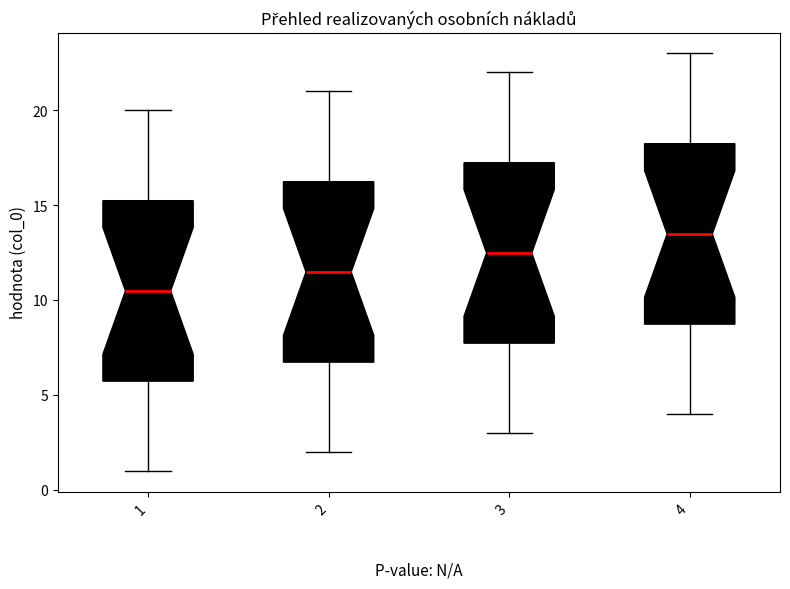

Reading left to right, read every box against the y-axis: the position of its median line, the range the box covers, and the ends of its whiskers. The values are not printed on the chart, so give them approximately, as read against the axis.

1: median 10.5, box 6.0 to 15.5, whiskers 1.0 to 20.0
2: median 11.5, box 7.0 to 16.5, whiskers 2.0 to 21.0
3: median 12.5, box 8.0 to 17.5, whiskers 3.0 to 22.0
4: median 13.5, box 9.0 to 18.5, whiskers 4.0 to 23.0